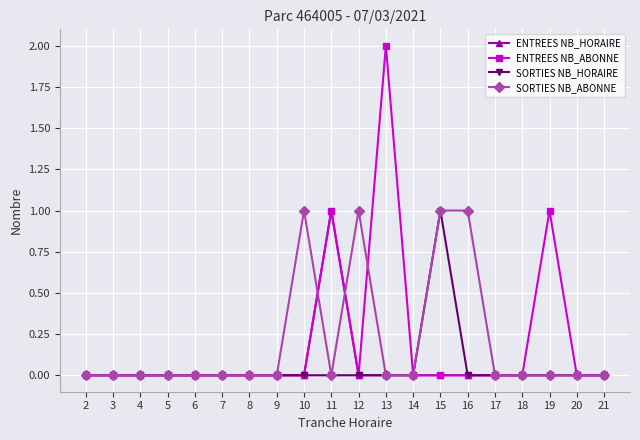

What is the value of the SORTIES NB_ABONNE point at the 11th from the left?

1